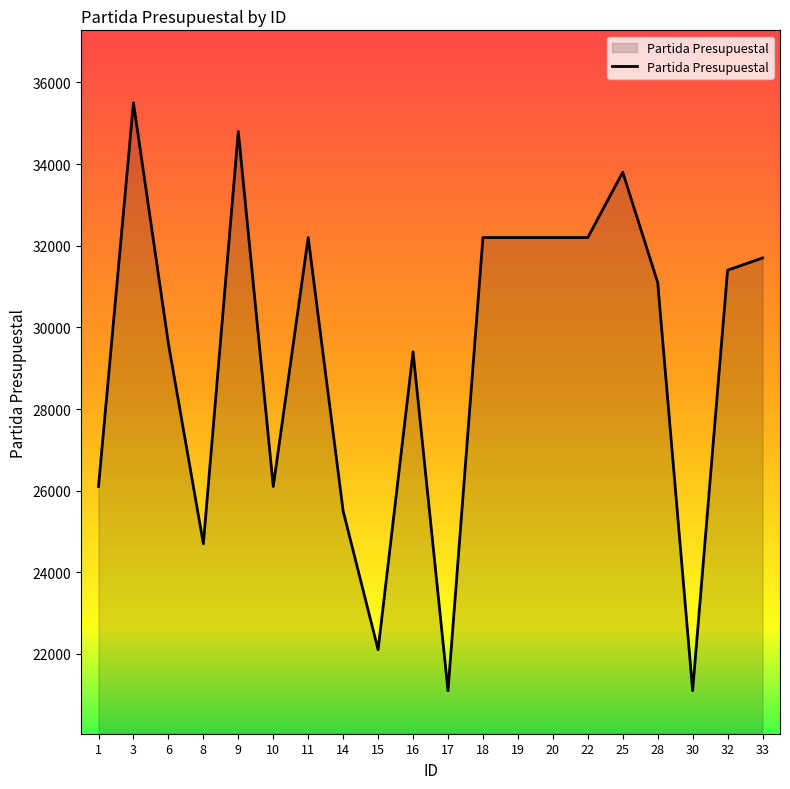

What is the sum of all values?

585026